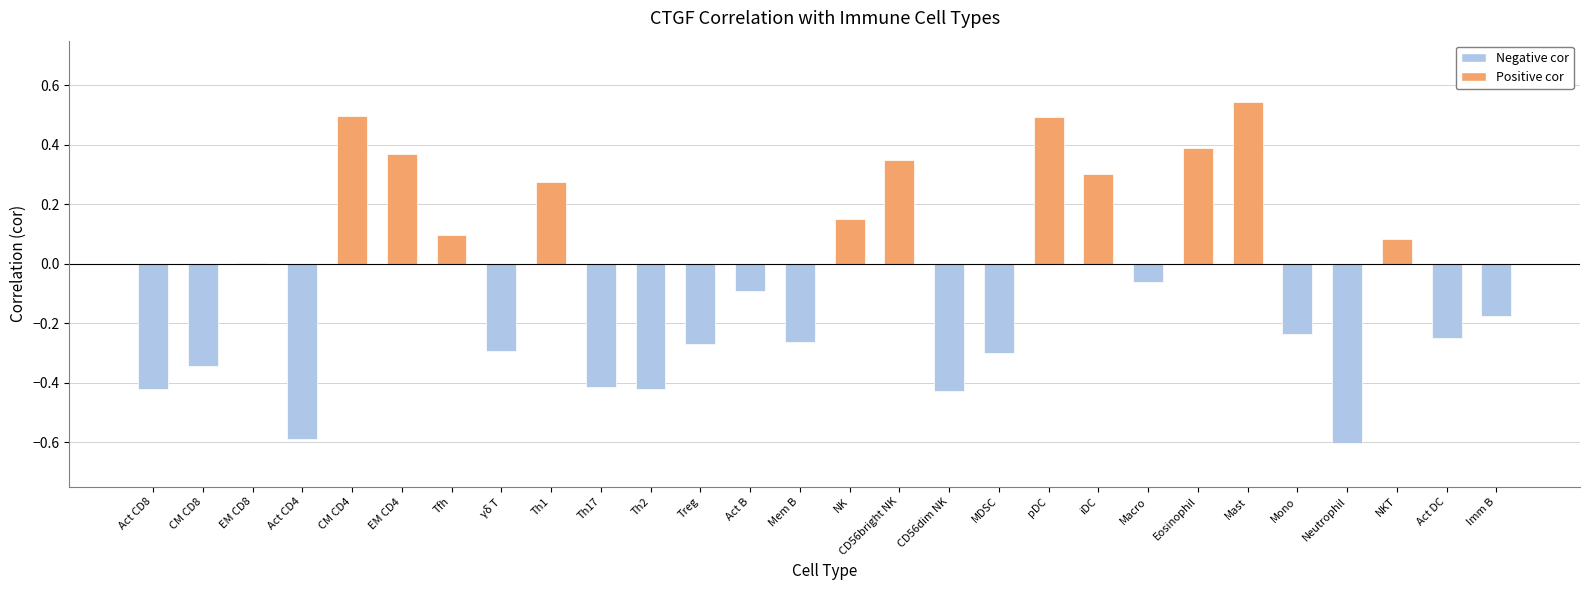

Reading left to right, transcribe all the data shown in this chart.

Positive cor: Act CD8=0.0	CM CD8=0.0	EM CD8=0.0	Act CD4=0.0	CM CD4=0.5	EM CD4=0.4	Tfh=0.1	γδ T=0.0	Th1=0.3	Th17=0.0	Th2=0.0	Treg=0.0	Act B=0.0	Mem B=0.0	NK=0.2	CD56bright NK=0.3	CD56dim NK=0.0	MDSC=0.0	pDC=0.5	iDC=0.3	Macro=0.0	Eosinophil=0.4	Mast=0.5	Mono=0.0	Neutrophil=0.0	NKT=0.1	Act DC=0.0	Imm B=0.0
Negative cor: Act CD8=-0.4	CM CD8=-0.3	EM CD8=0.0	Act CD4=-0.6	CM CD4=0.0	EM CD4=0.0	Tfh=0.0	γδ T=-0.3	Th1=0.0	Th17=-0.4	Th2=-0.4	Treg=-0.3	Act B=-0.1	Mem B=-0.3	NK=0.0	CD56bright NK=0.0	CD56dim NK=-0.4	MDSC=-0.3	pDC=0.0	iDC=0.0	Macro=-0.1	Eosinophil=0.0	Mast=0.0	Mono=-0.2	Neutrophil=-0.6	NKT=0.0	Act DC=-0.3	Imm B=-0.2